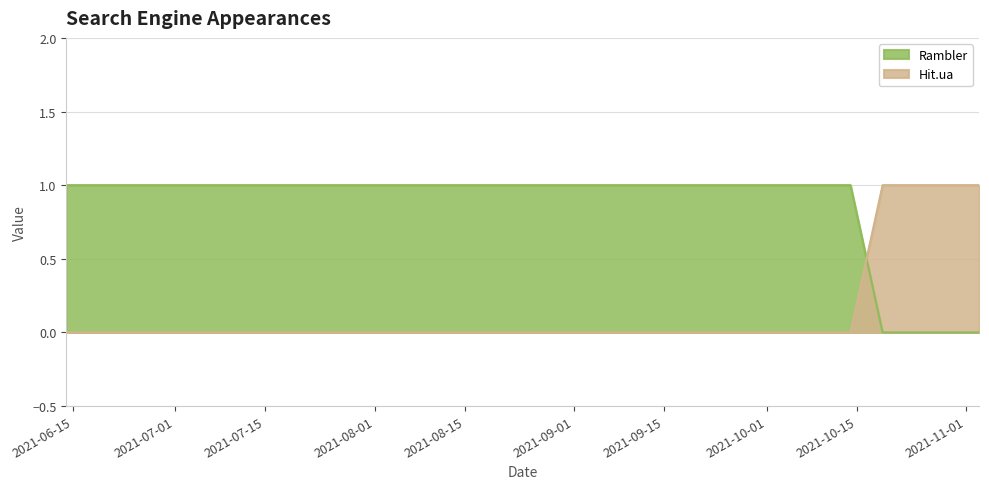

Which label corresponds to the largest value in the chart?

2021-06-14